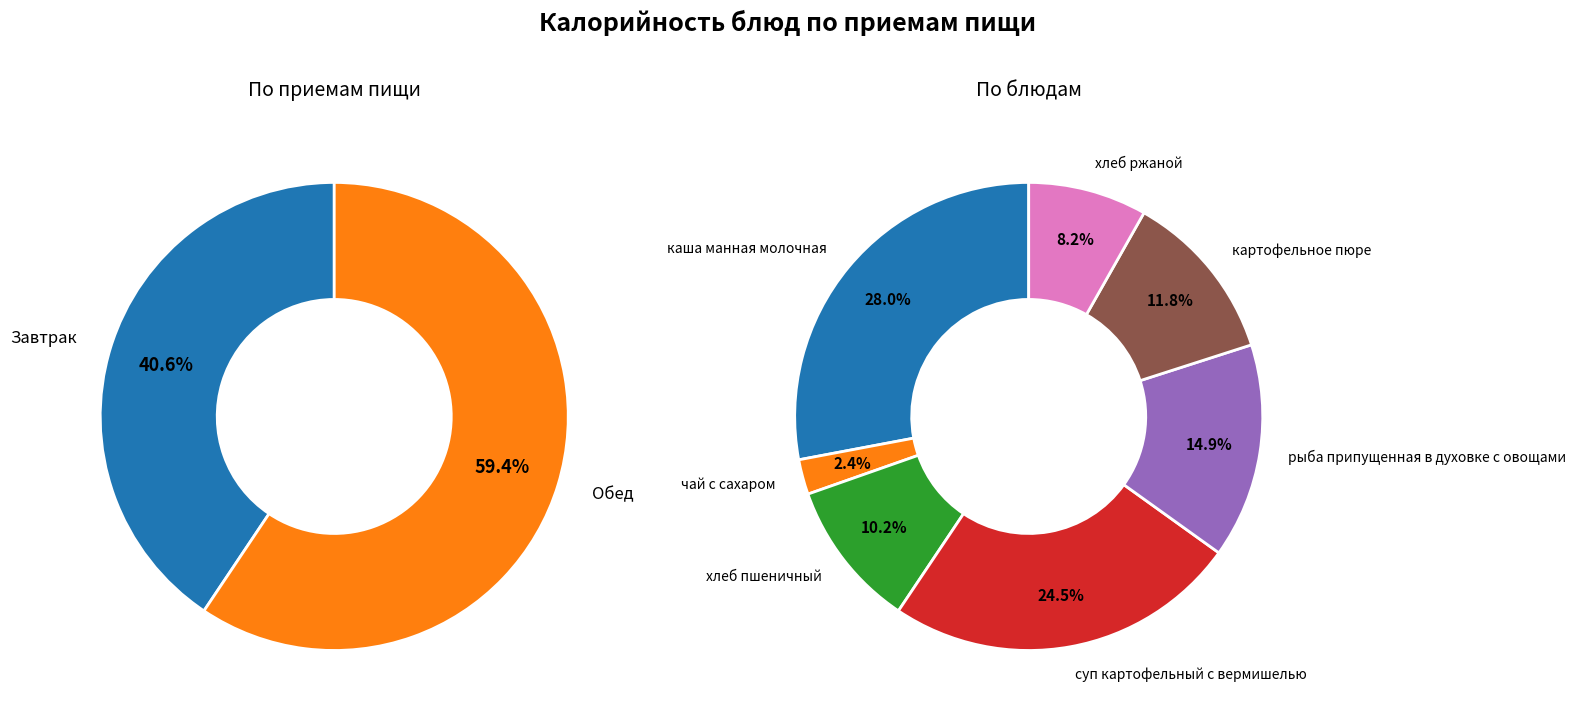

Is the sum of хлеб ржаной and каша манная молочная greater than half?

No